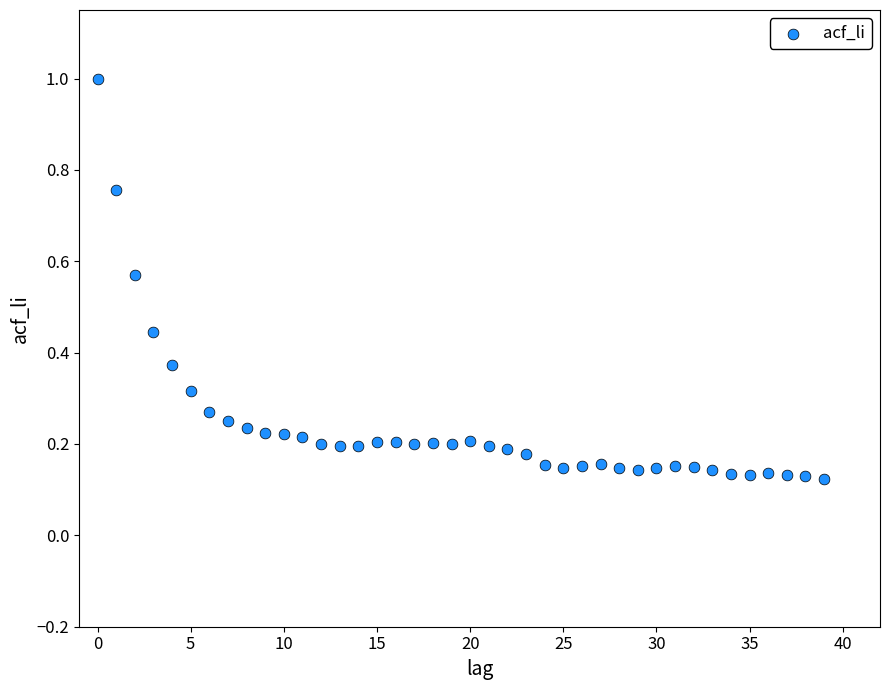

What is the range of Y values (max minus min)?

0.9